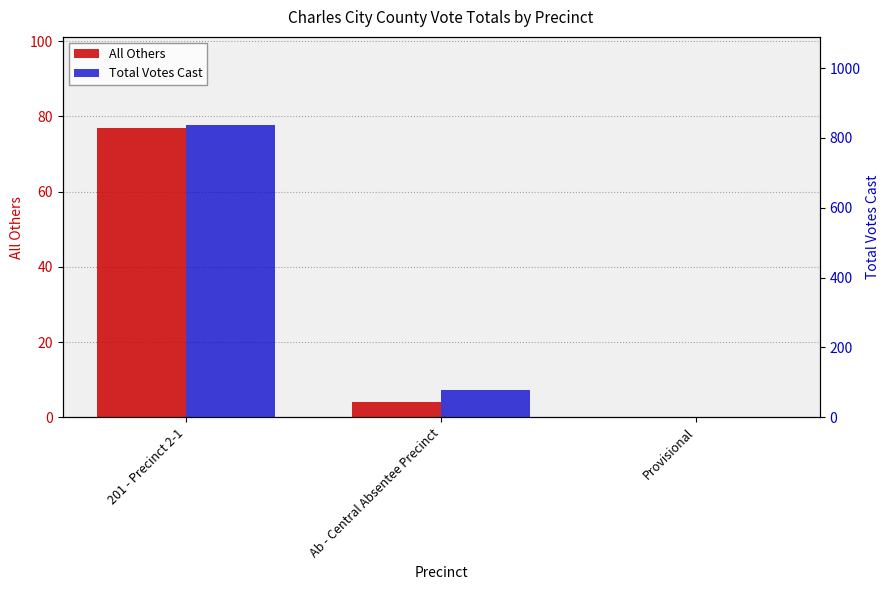

What is the total value across all series at Ab - Central Absentee Precinct?

81